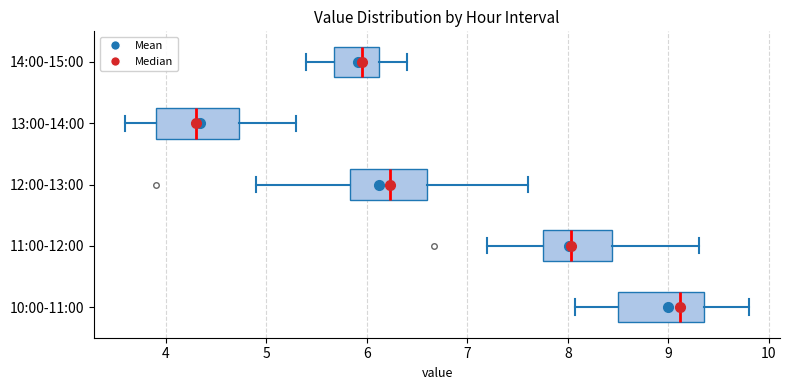

Which box has the furthest to the left median line?

13:00-14:00